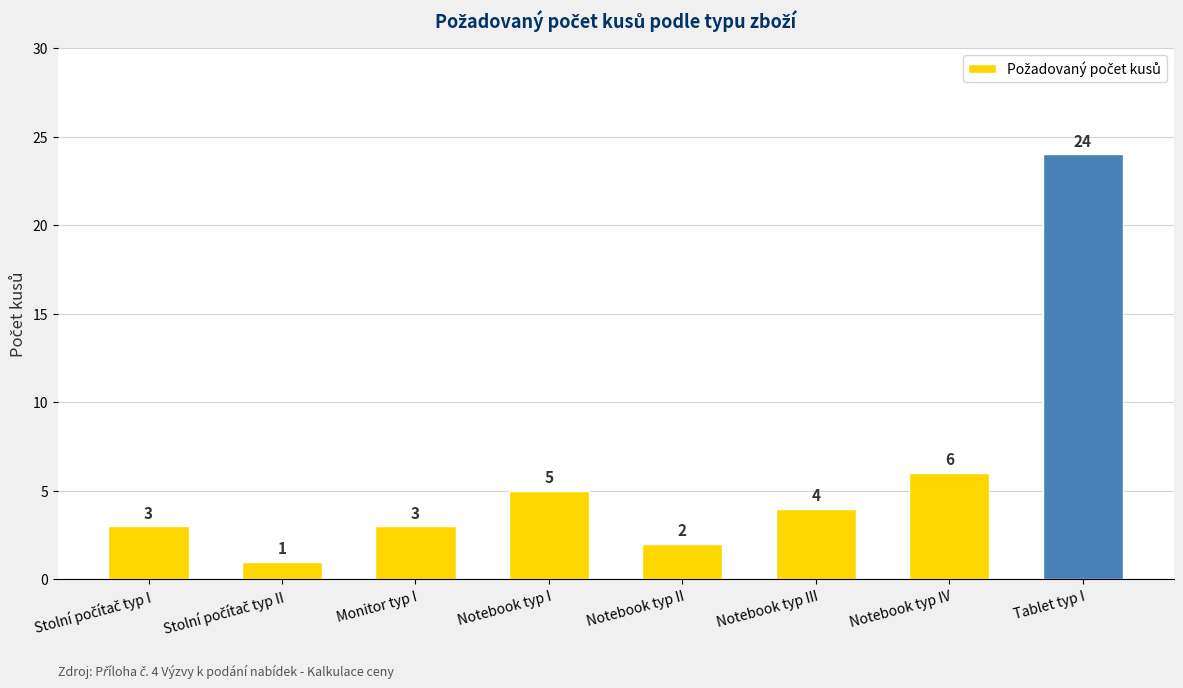

Reading left to right, list all the values displayed in this chart.

3	1	3	5	2	4	6	24